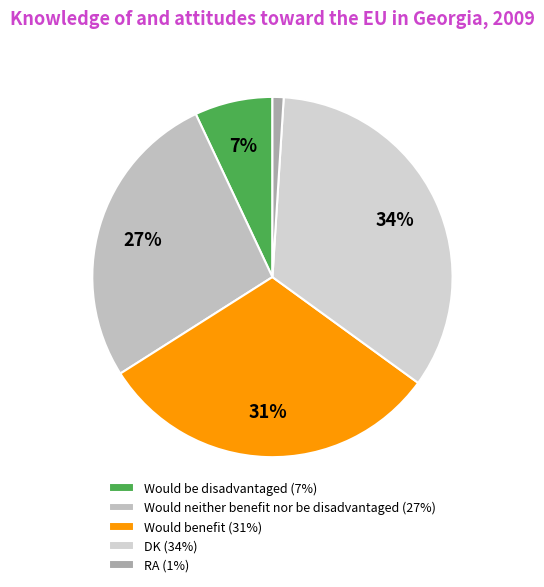

What percentage do Would neither benefit nor be disadvantaged and Would be disadvantaged together represent?

34.0%